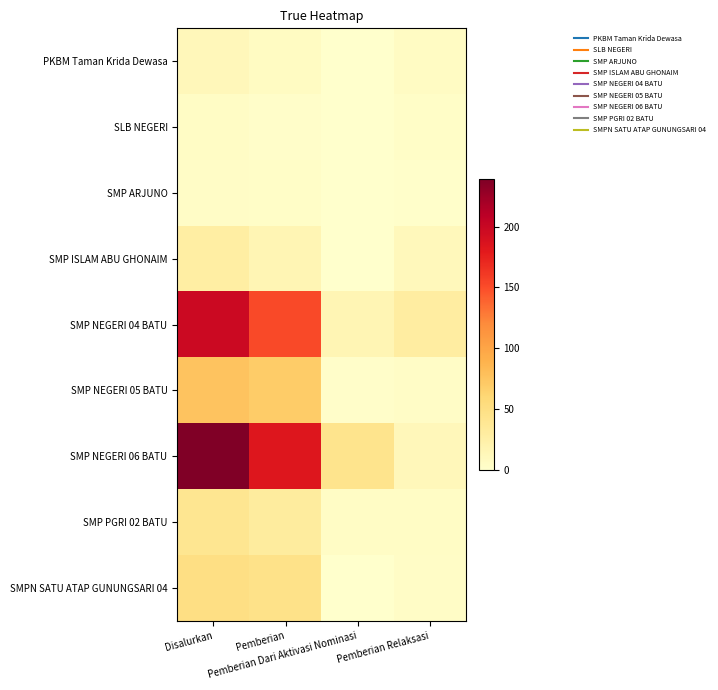

Rank the series by their maximum value, from lowest to highest.

SMP ARJUNO, SLB NEGERI, PKBM Taman Krida Dewasa, SMP ISLAM ABU GHONAIM, SMP PGRI 02 BATU, SMPN SATU ATAP GUNUNGSARI 04, SMP NEGERI 05 BATU, SMP NEGERI 04 BATU, SMP NEGERI 06 BATU